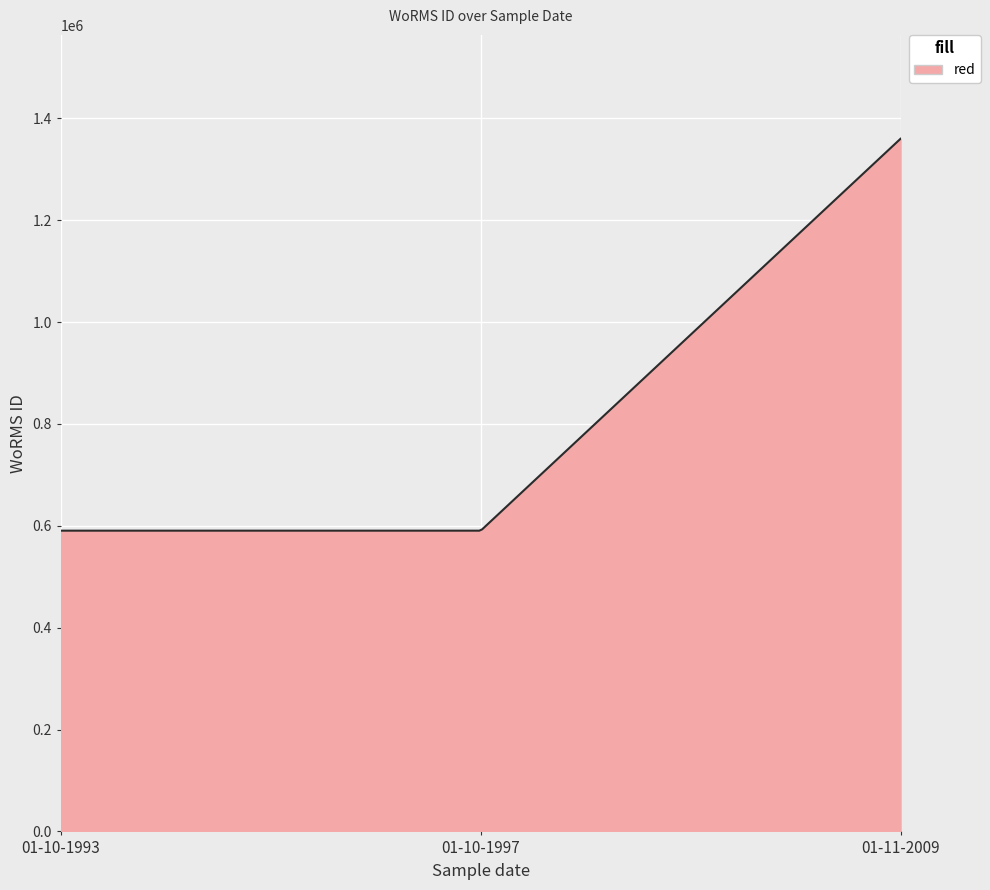

What is the difference between the maximum and minimum values?

769334.0